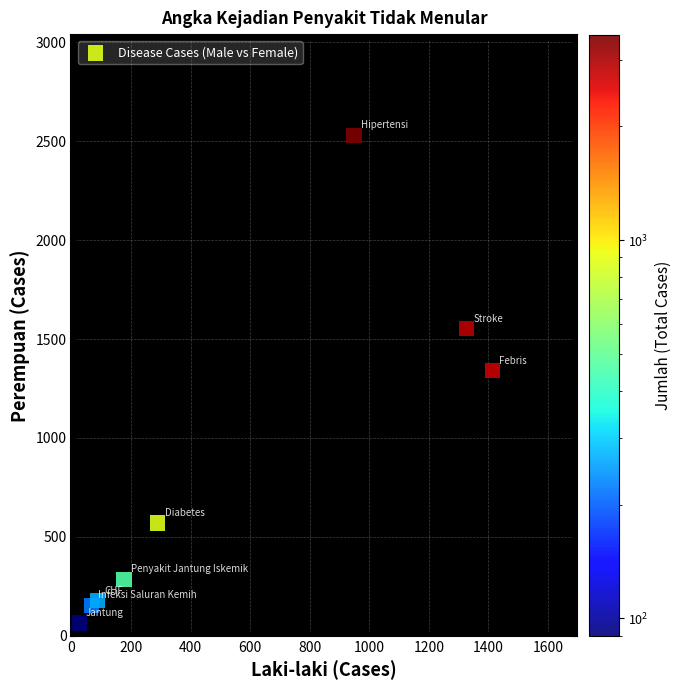

What is the range of X values (max minus min)?

1387